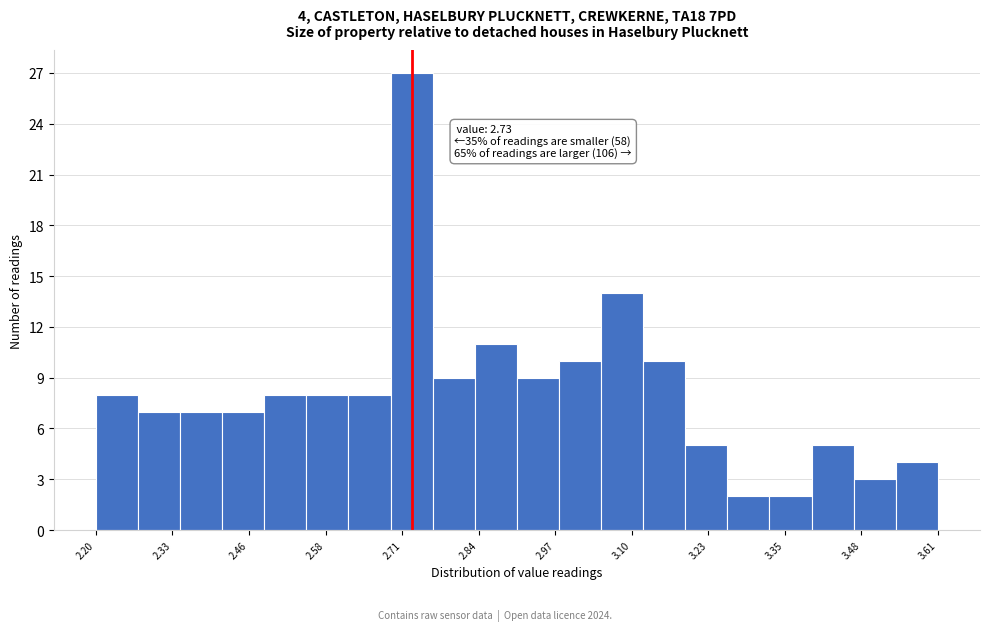

Around what value on the x-axis is the tallest bar? Give the approximate position of its centre, as read against the axis.

2.72